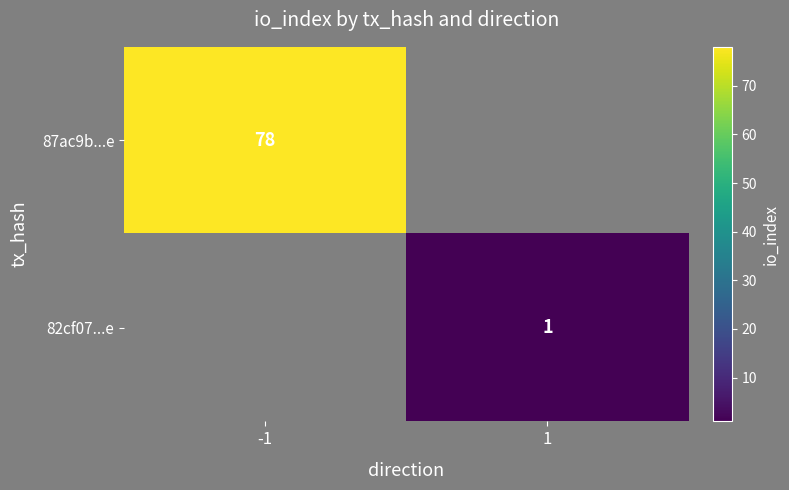

How many distinct data groups are displayed?

2